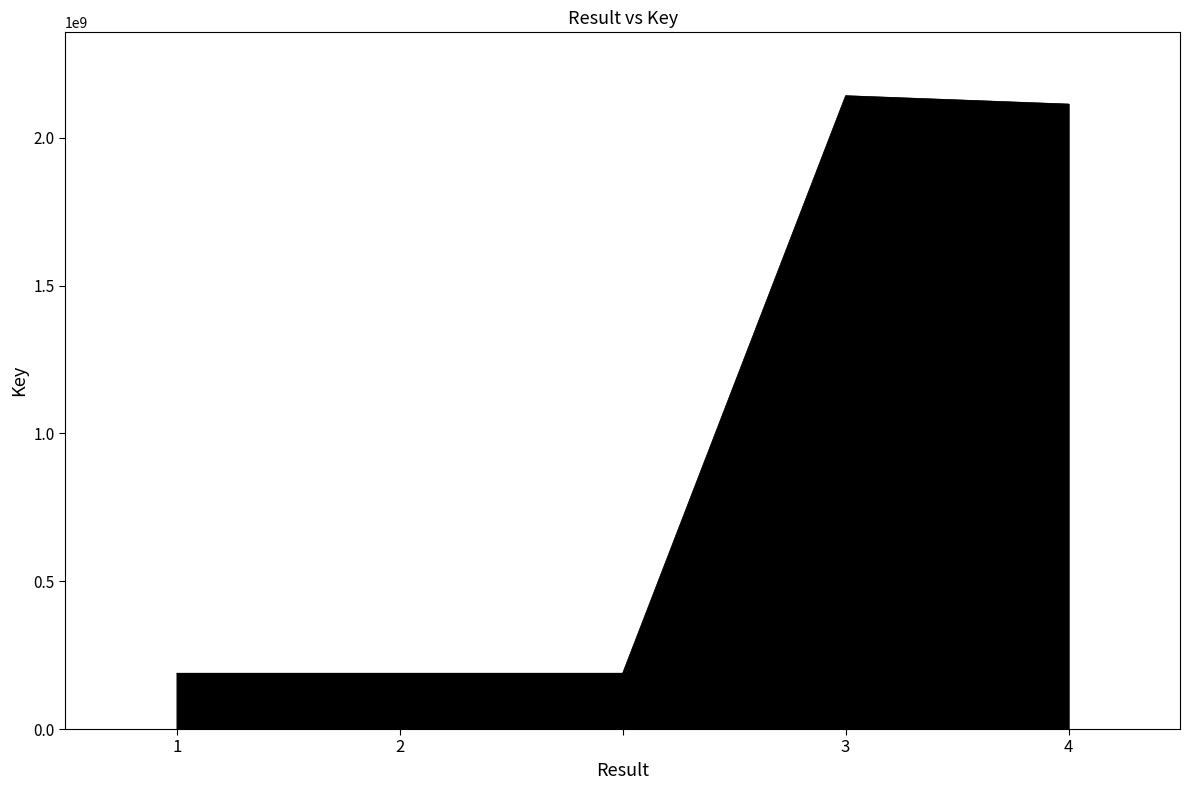

What is the difference between the maximum and minimum values?

1953400540